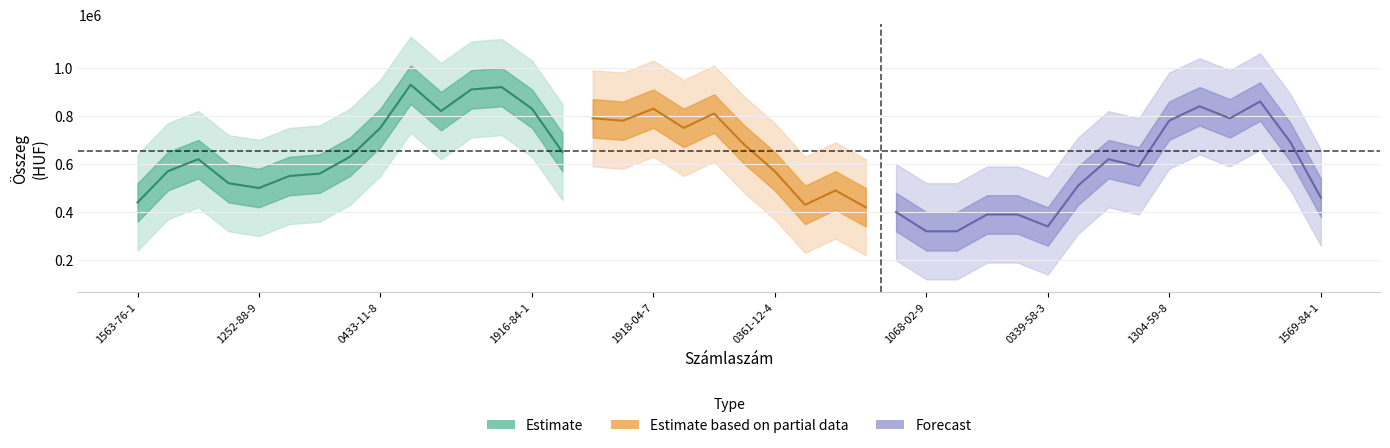

What is the smallest value displayed?

150000